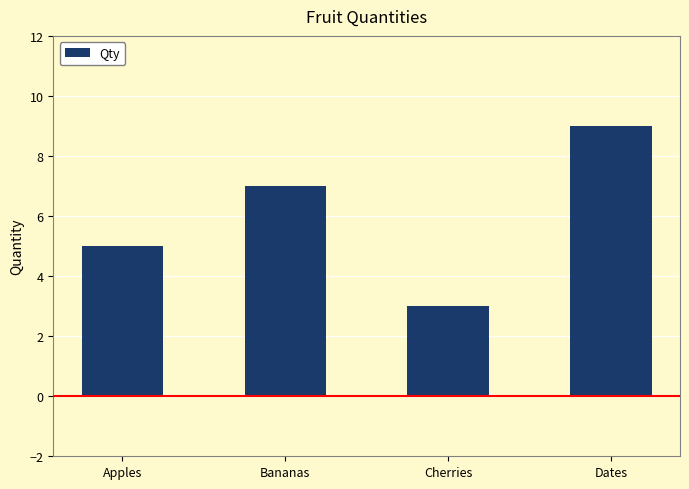

Reading left to right, transcribe all the data shown in this chart.

Apples=5	Bananas=7	Cherries=3	Dates=9